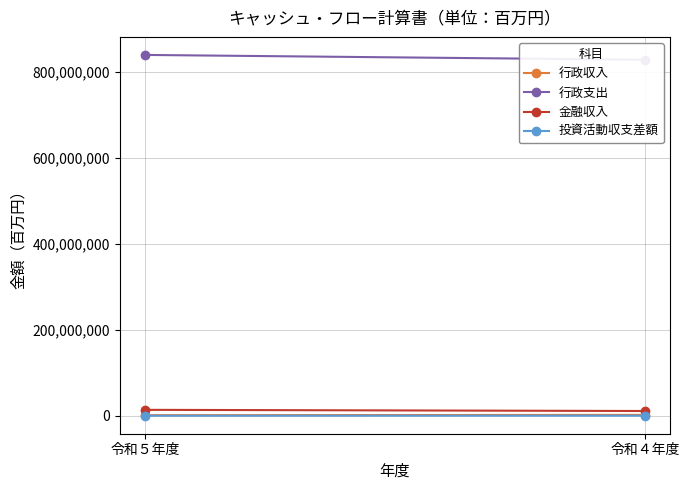

Which label corresponds to the largest value in the chart?

令和５年度